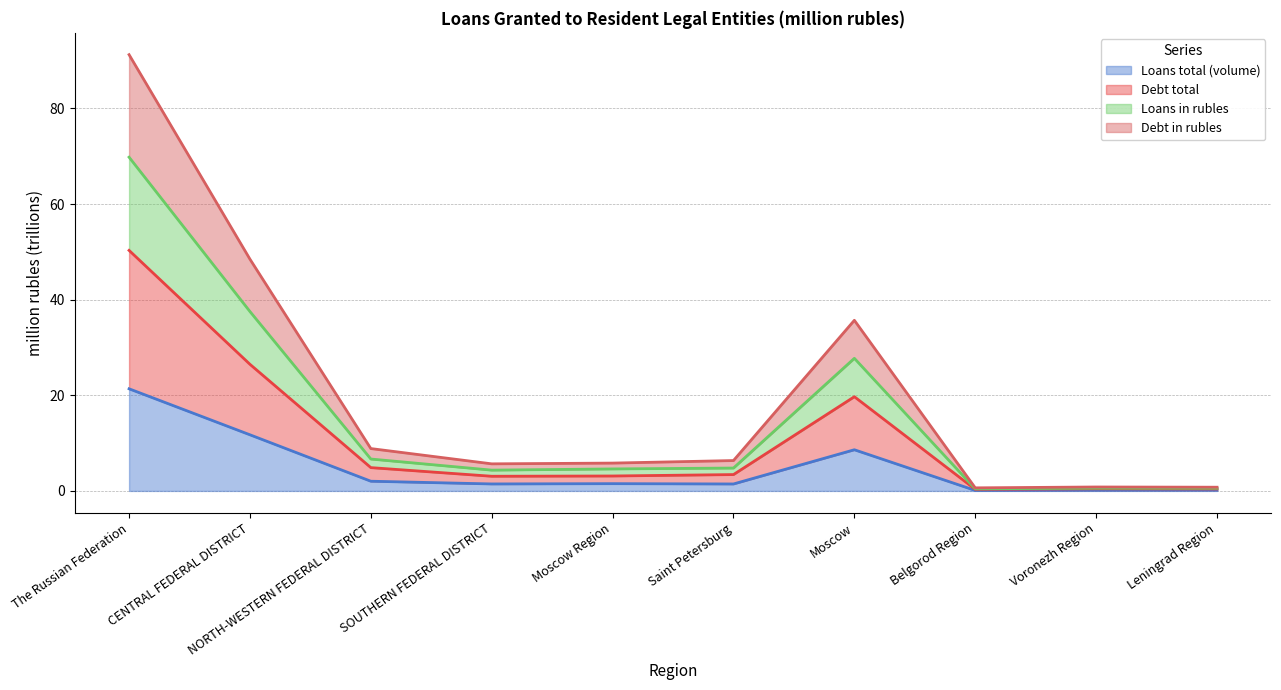

What is the sum of all Debt total values?

112.2